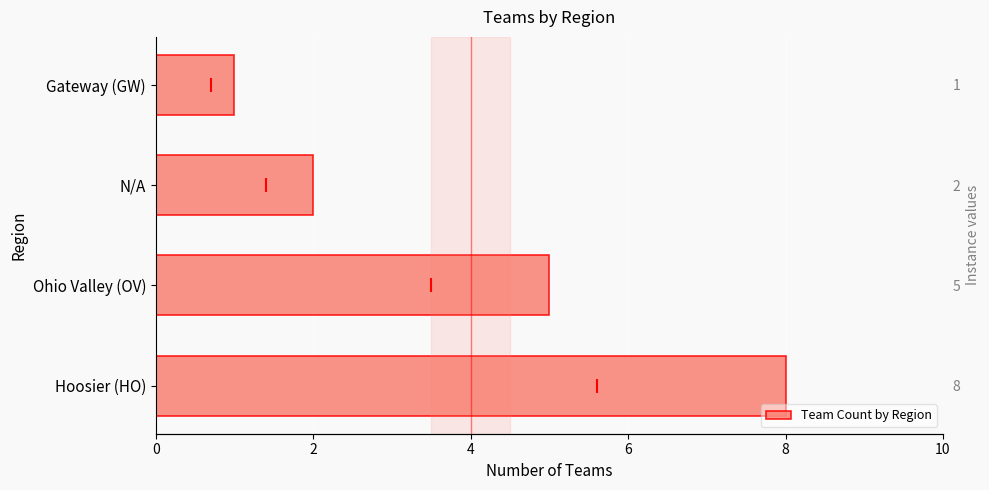

Is it true that the value at Hoosier (HO) is 8?

True